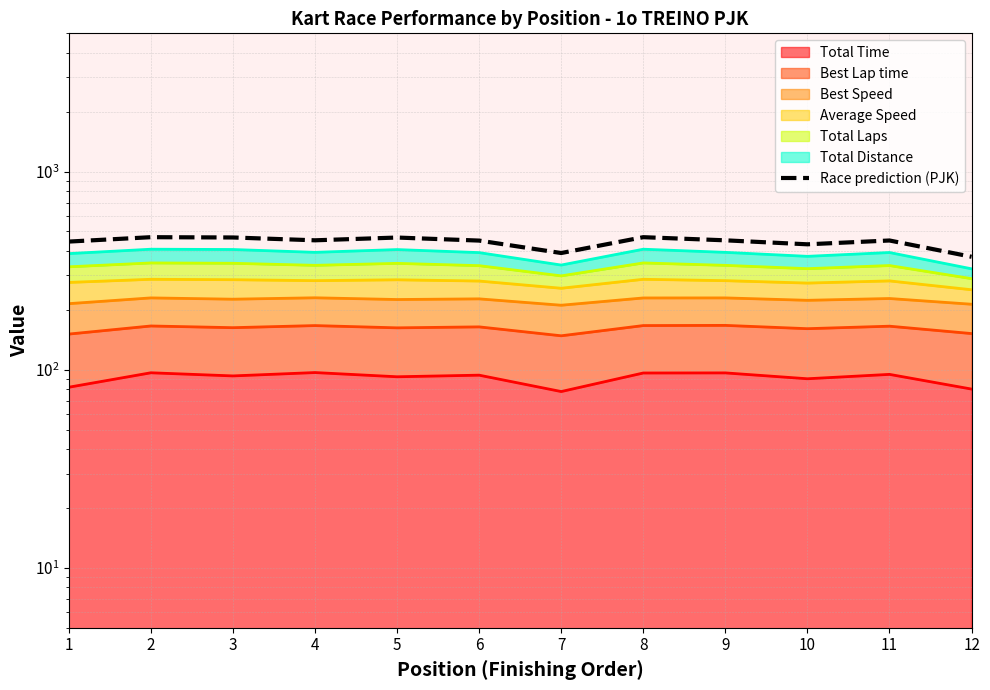

How many interior local valleys (lower than both neighbors) does the data have?

3